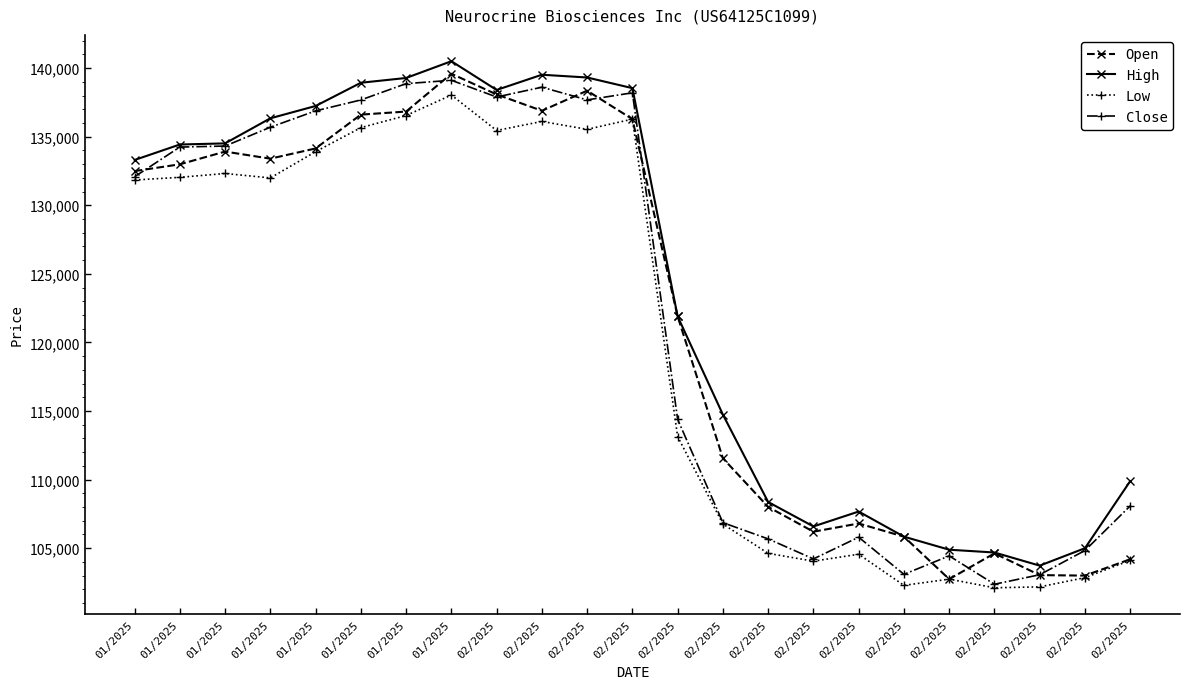

List the series in order of their peak value, highest first.

High, Open, Close, Low